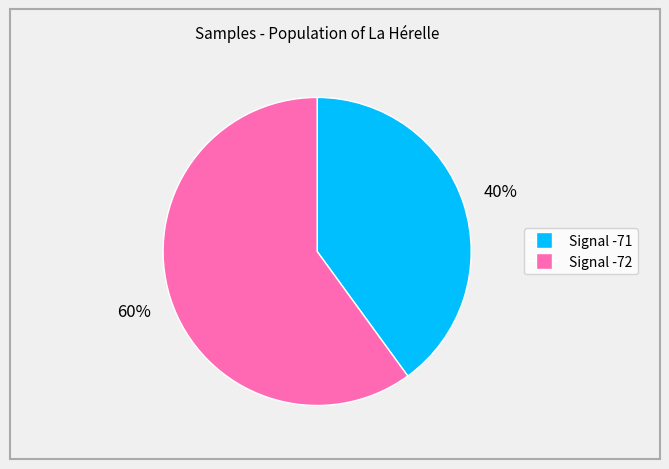

To the nearest percent, what is the average slice percentage?

50%